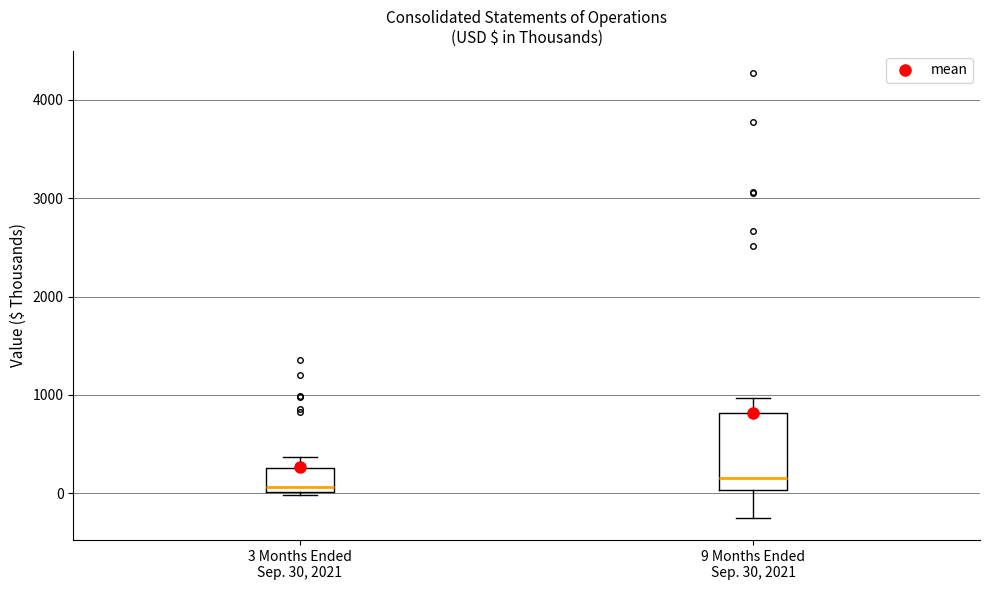

Comparing the boxes themselves (not the whiskers), which one is the tallest?

9 Months Ended Sep. 30, 2021